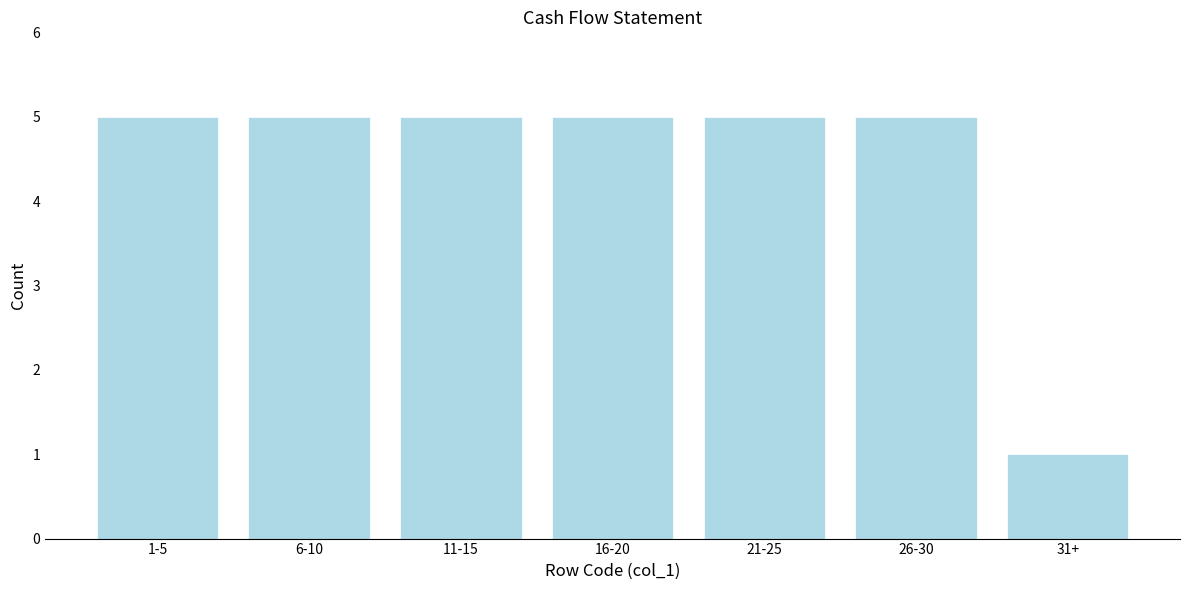

Reading left to right, extract all data points from this chart.

5	5	5	5	5	5	1